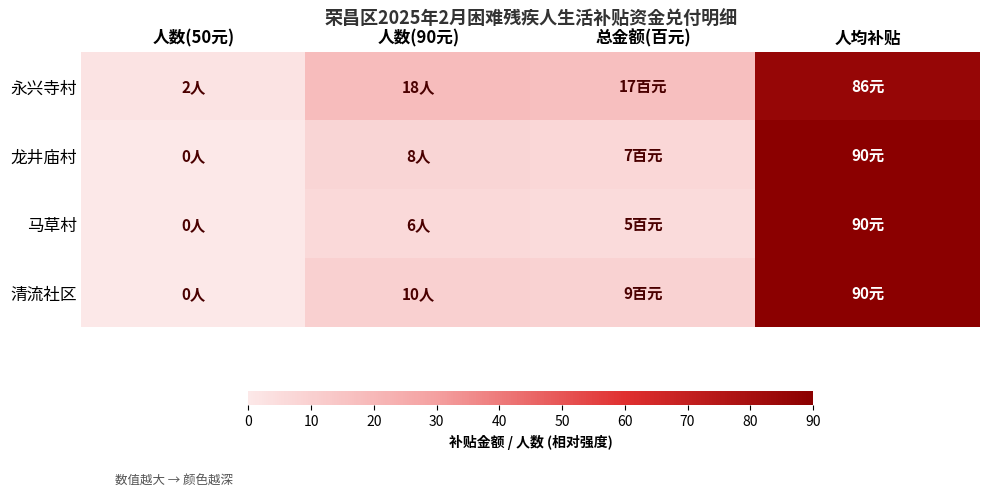

Which label corresponds to the smallest value in the chart?

人数(50元)